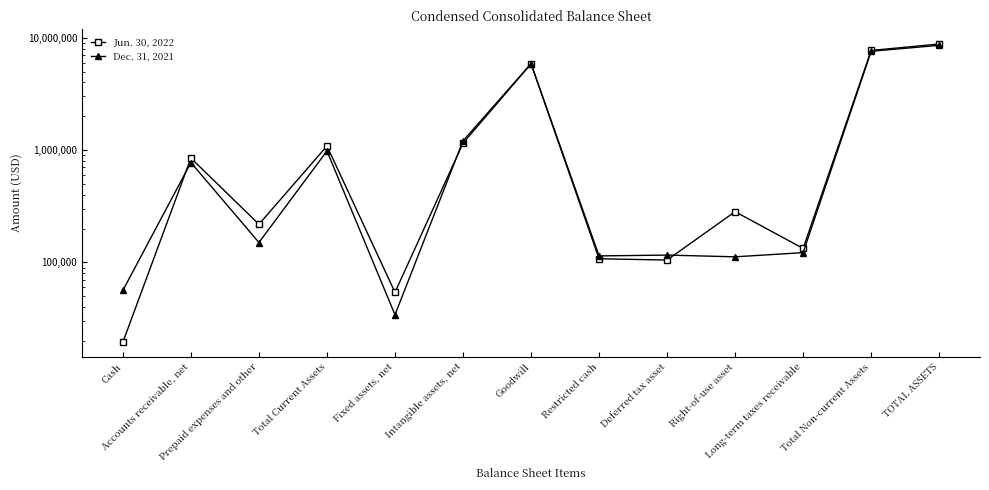

What is the value of the Dec. 31, 2021 point at the 6th from the left?

1206966